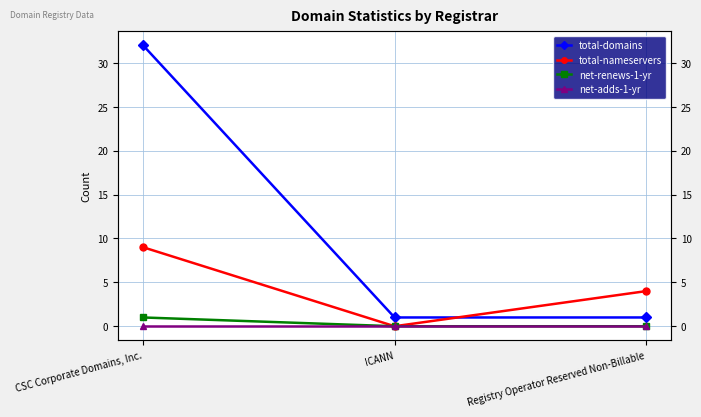

Count the total-nameservers values in the range 0 to 9.

3